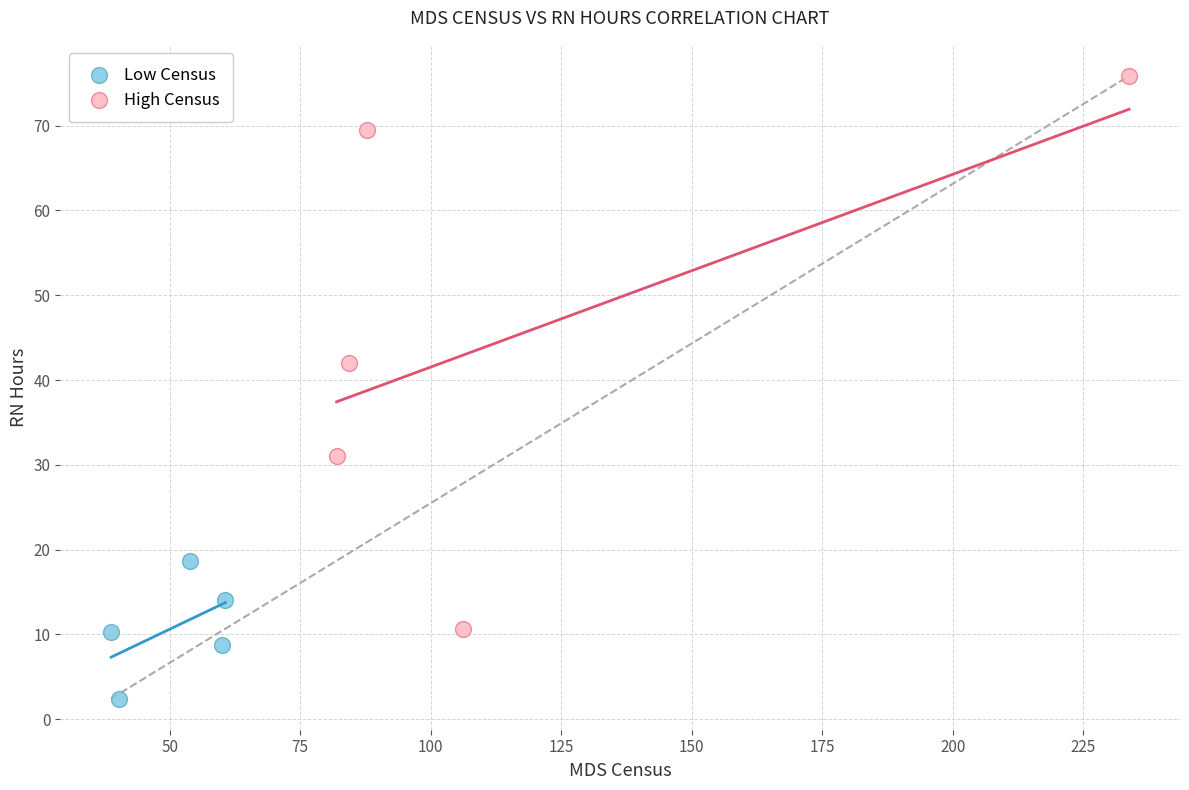

Which series reaches the maximum Y coordinate?

High Census